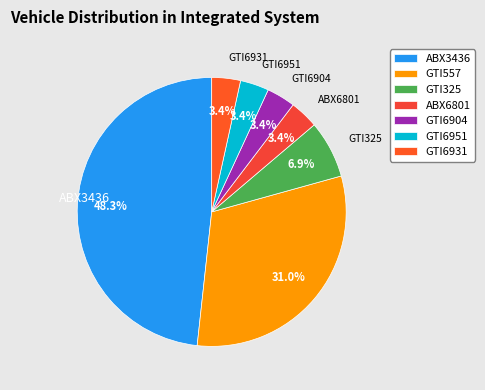

Count the number of slices in the pie.

7